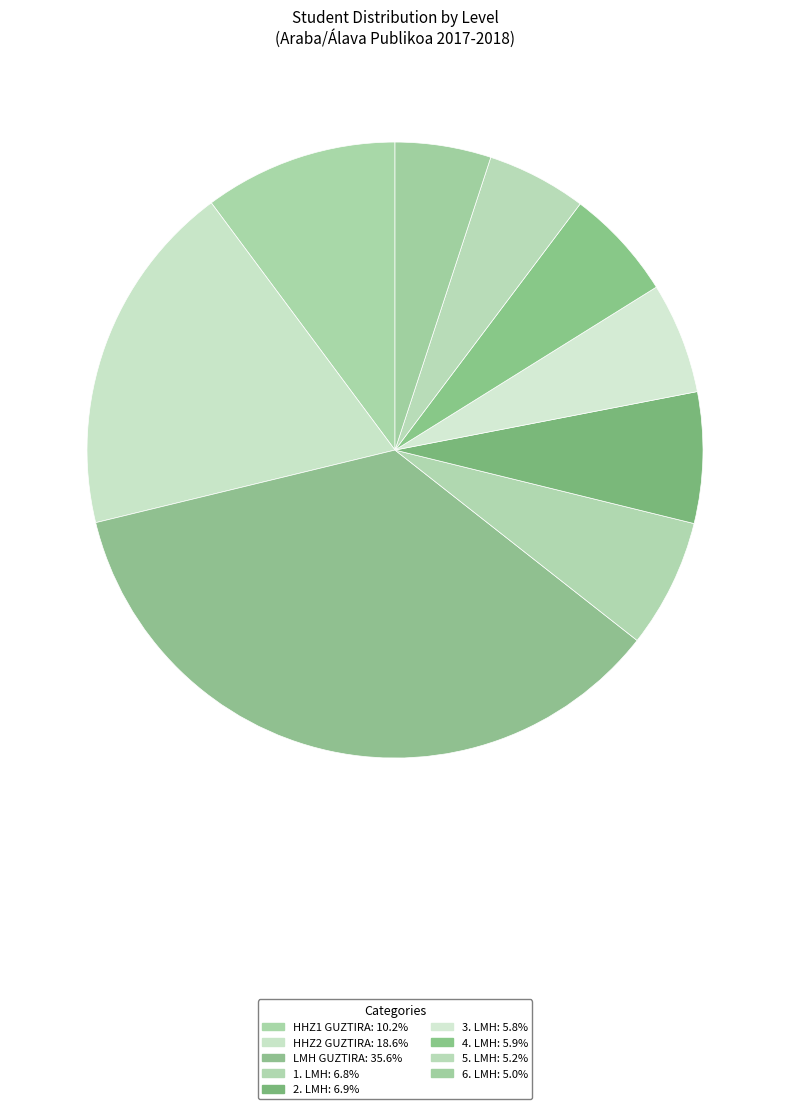

Combined, do 2. LMH and 4. LMH account for over 50%?

No